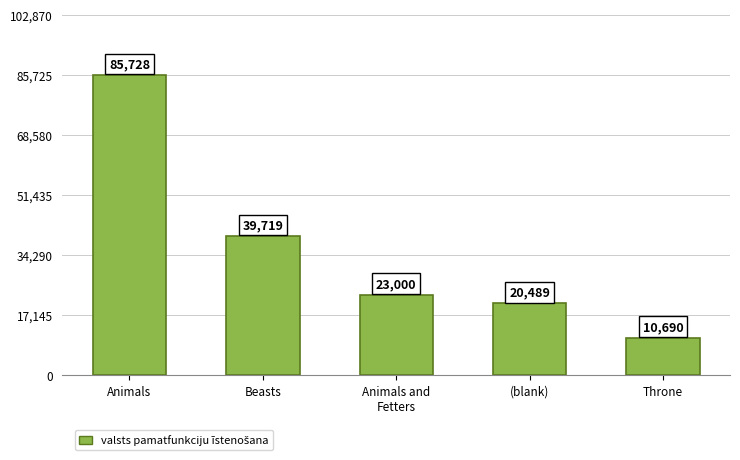

Which label corresponds to the smallest value in the chart?

Throne